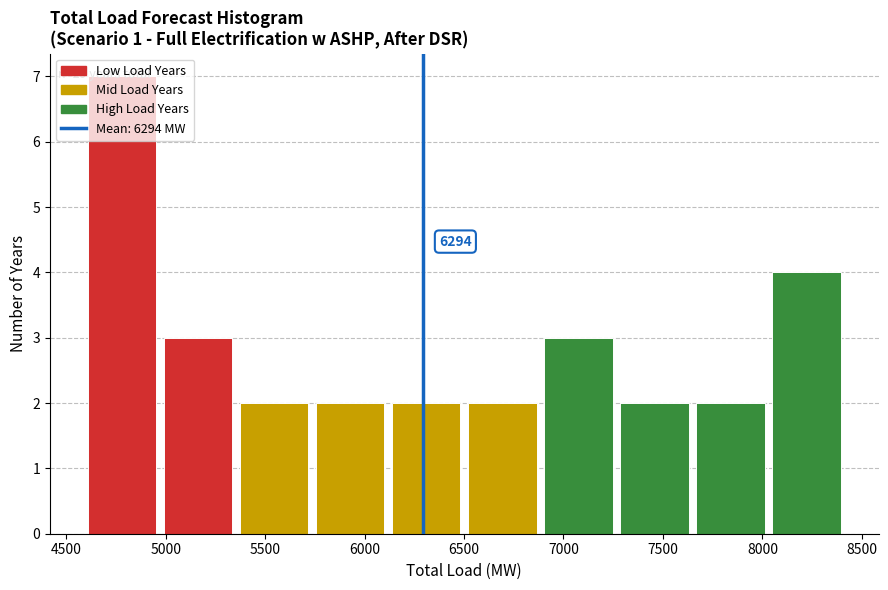

Which range on the x-axis has the tallest bar?

4600 to 5000